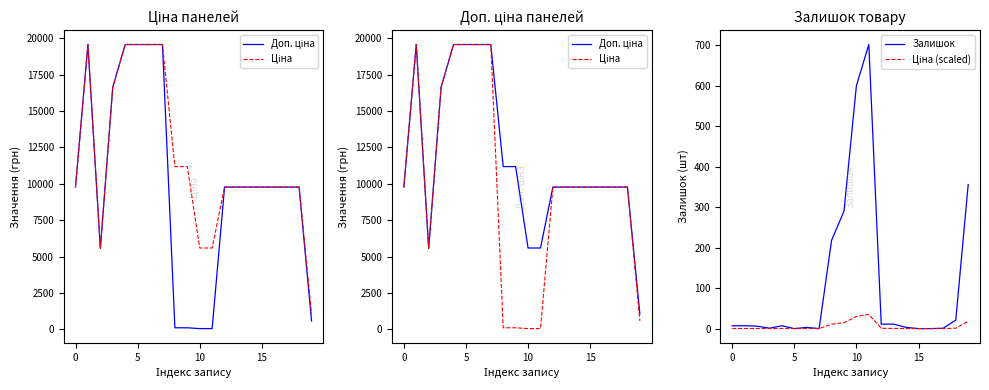

What is the maximum value for Залишок?

702.0